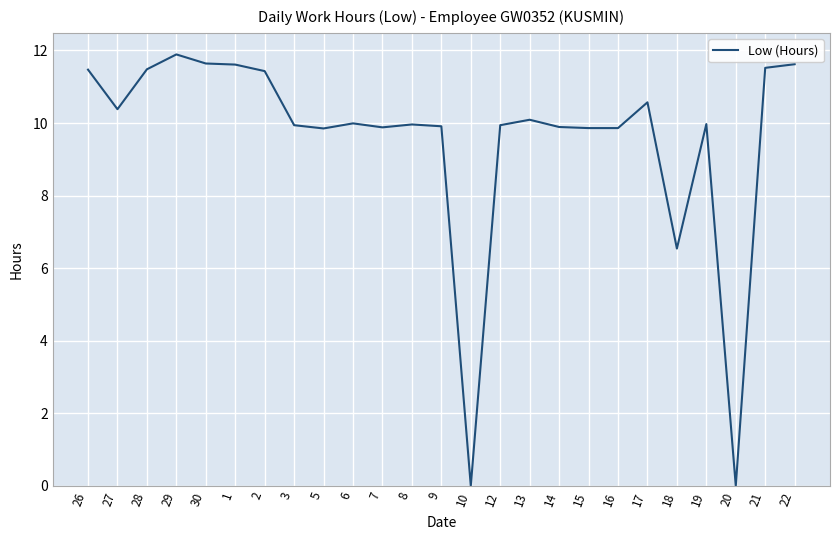

What position from the right is 1?

20